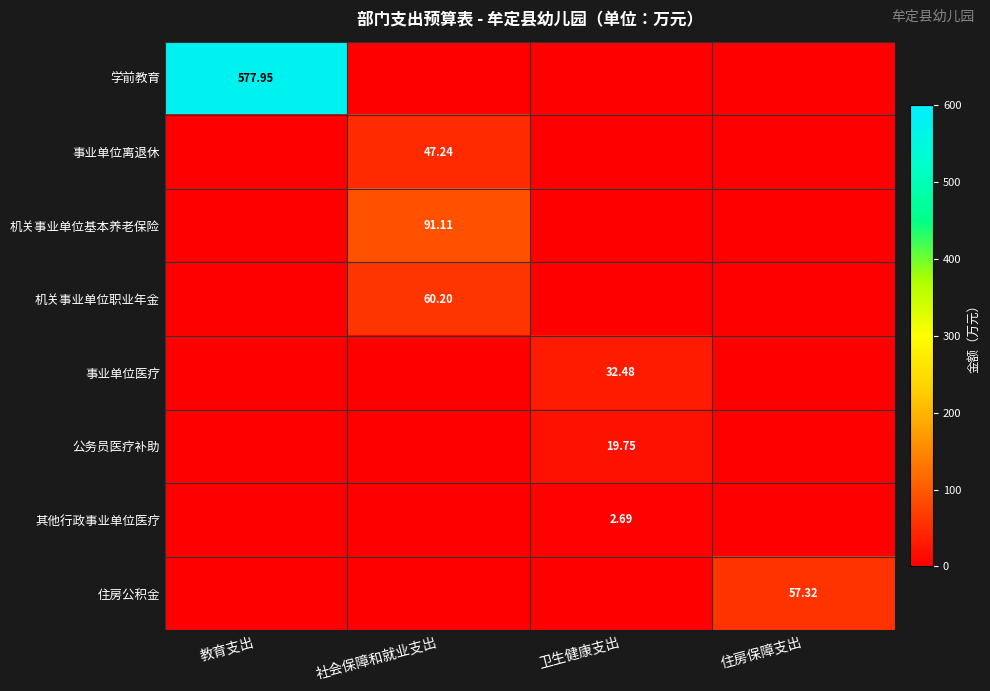

The value of 事业单位医疗 at 住房保障支出 is 0.0. True or false?

True